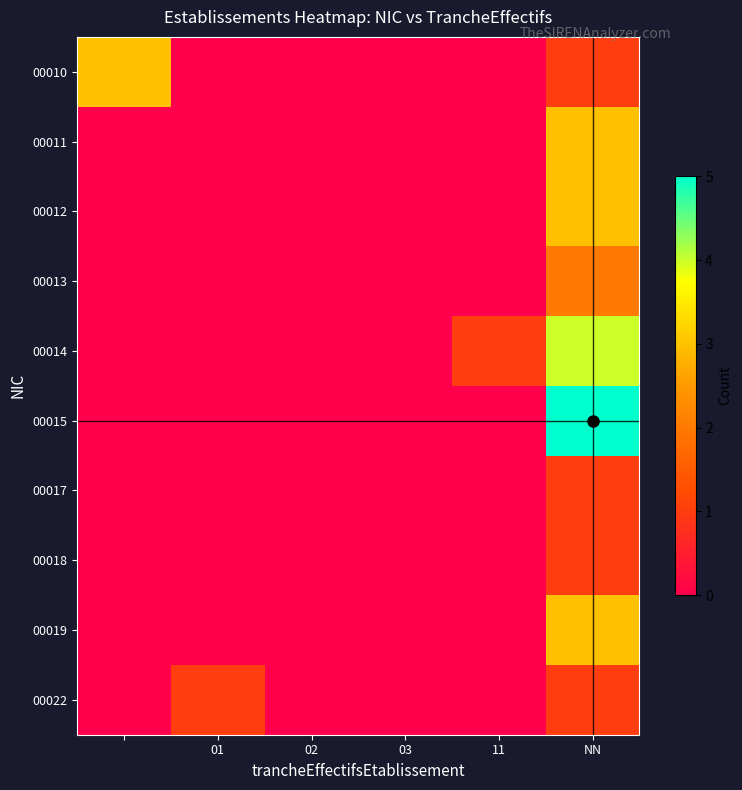

Reading left to right, list all the values displayed in this chart.

00010: 3	0	0	0	0	1
00011: 0	0	0	0	0	3
00012: 0	0	0	0	0	3
00013: 0	0	0	0	0	2
00014: 0	0	0	0	1	4
00015: 0	0	0	0	0	5
00017: 0	0	0	0	0	1
00018: 0	0	0	0	0	1
00019: 0	0	0	0	0	3
00022: 0	1	0	0	0	1